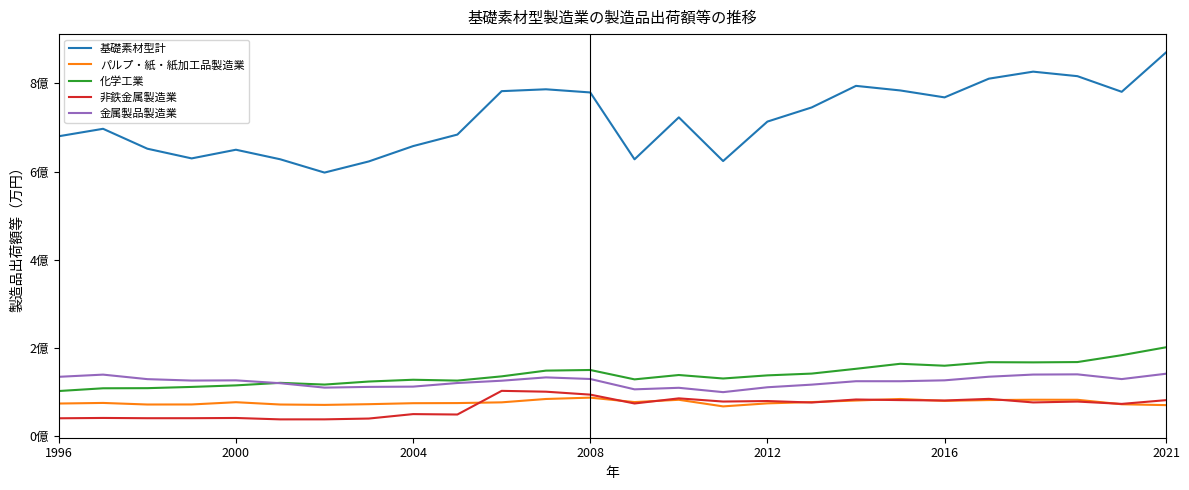

What are all the series names shown in the legend?

基礎素材型計, パルプ・紙・紙加工品製造業, 化学工業, 非鉄金属製造業, 金属製品製造業